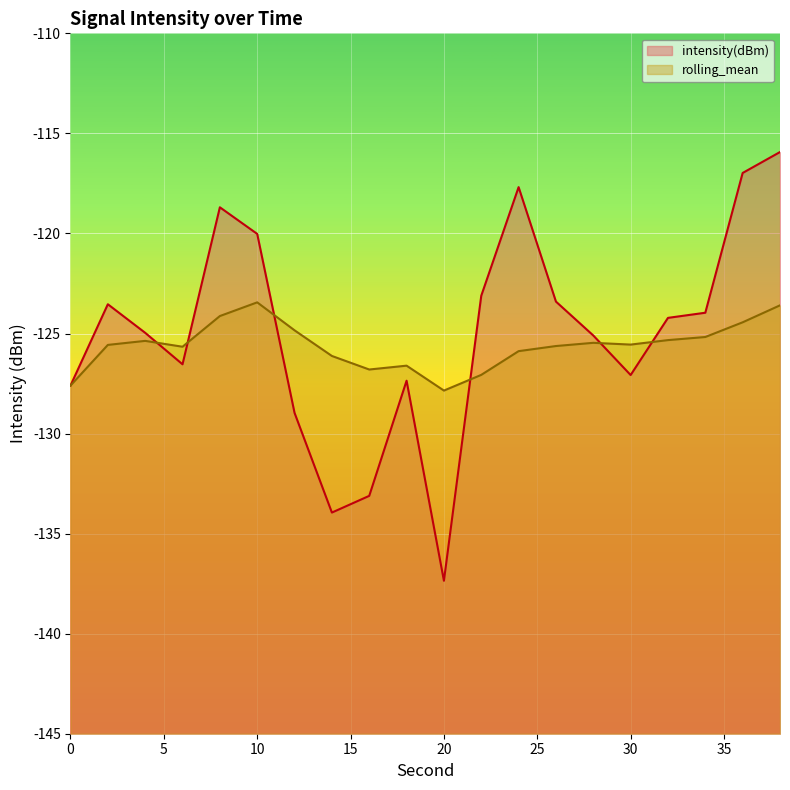

Reading right to left, what are all the values shown in this chart?

intensity(dBm): 38=-115.9	36=-117.0	34=-124.0	32=-124.2	30=-127.1	28=-125.1	26=-123.4	24=-117.7	22=-123.1	20=-137.4	18=-127.4	16=-133.1	14=-133.9	12=-129.0	10=-120.0	8=-118.7	6=-126.5	4=-125.0	2=-123.5	0=-127.6
rolling_mean: 38=-123.6	36=-124.4	34=-125.2	32=-125.3	30=-125.6	28=-125.5	26=-125.6	24=-125.9	22=-127.1	20=-127.9	18=-126.6	16=-126.8	14=-126.1	12=-124.8	10=-123.4	8=-124.1	6=-125.7	4=-125.4	2=-125.6	0=-127.6